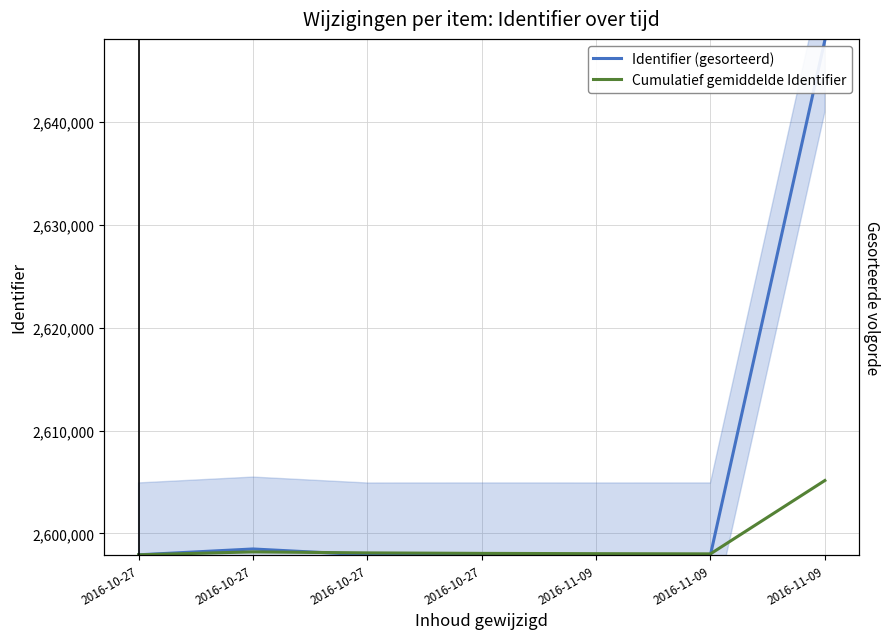

How many times do Cumulatief gemiddelde Identifier and Identifier (gesorteerd) cross each other?

2